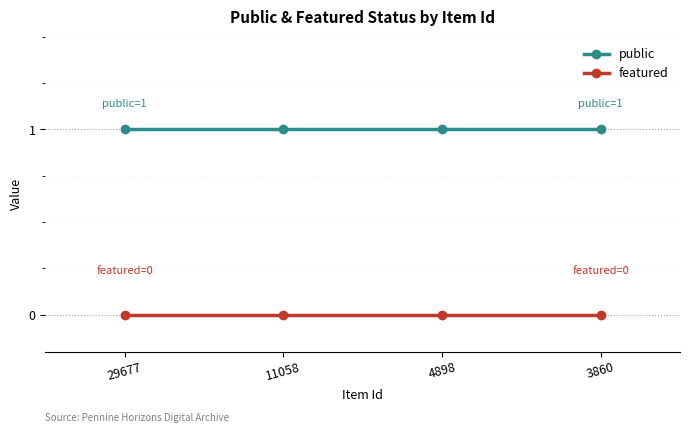

Reading left to right, transcribe all the data shown in this chart.

public: 1	1	1	1
featured: 0	0	0	0